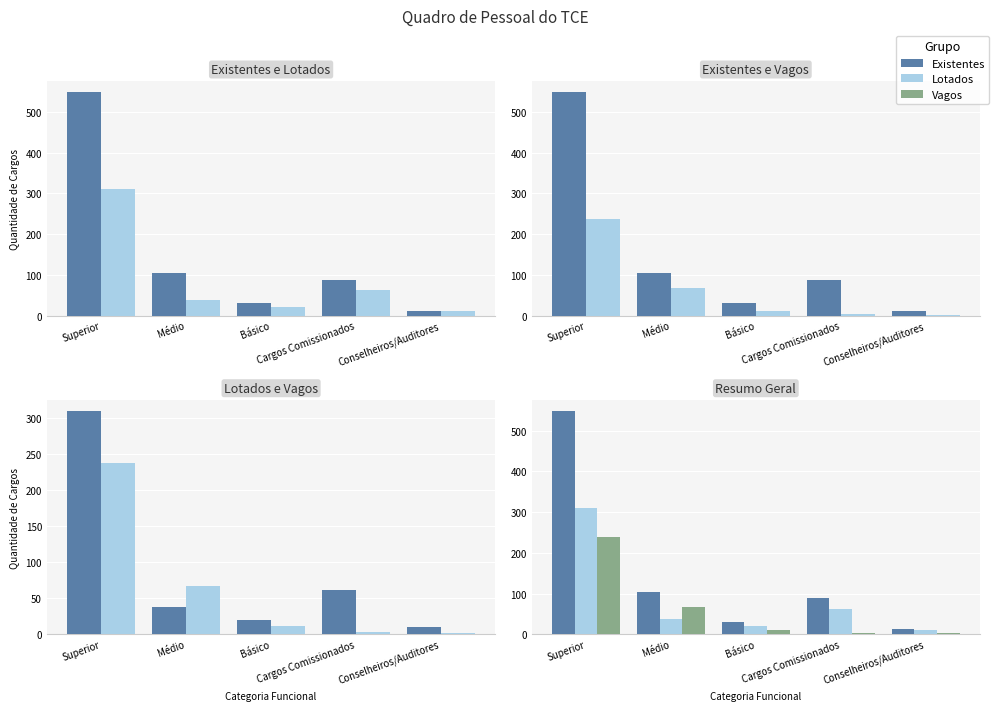

What position from the right is Cargos Comissionados?

2